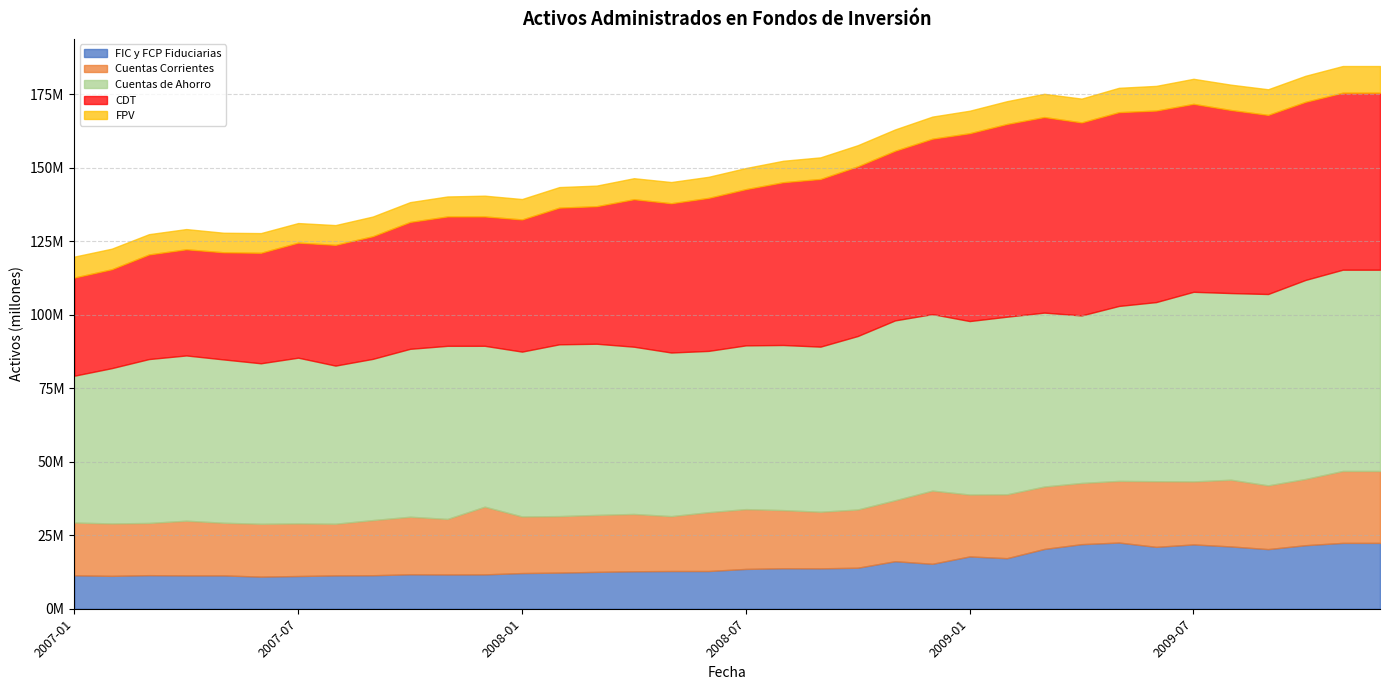

Is it true that CDT equals 43989895.3 at 2007-12?

True